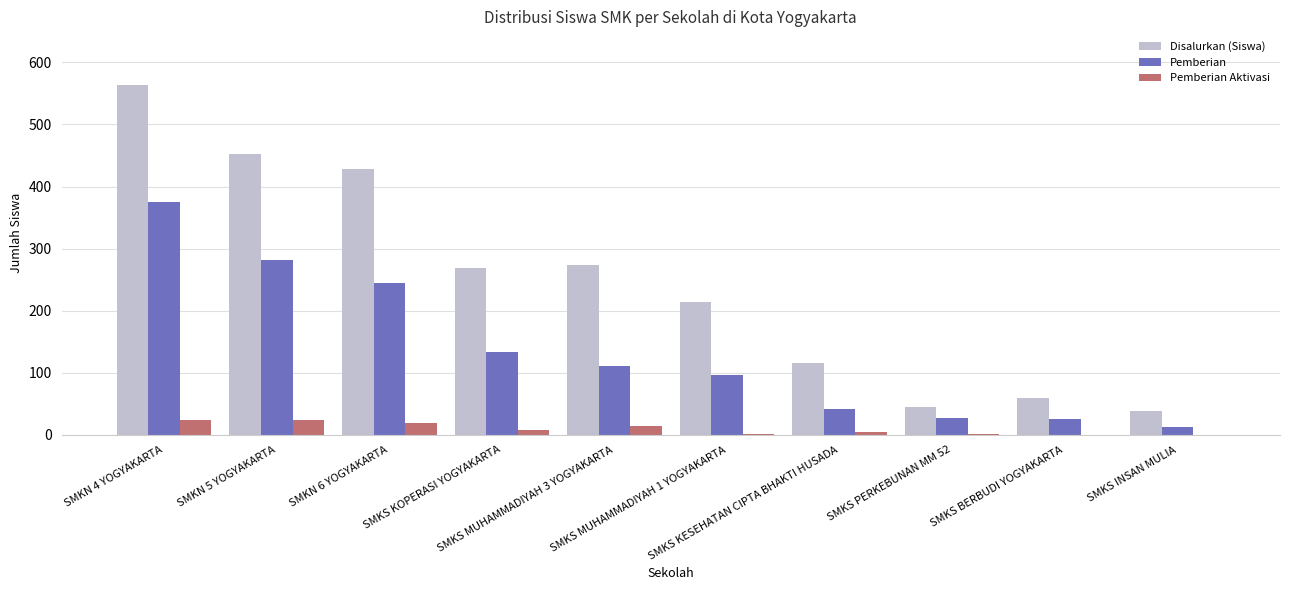

Which series has the largest total across all categories?

Disalurkan (Siswa)